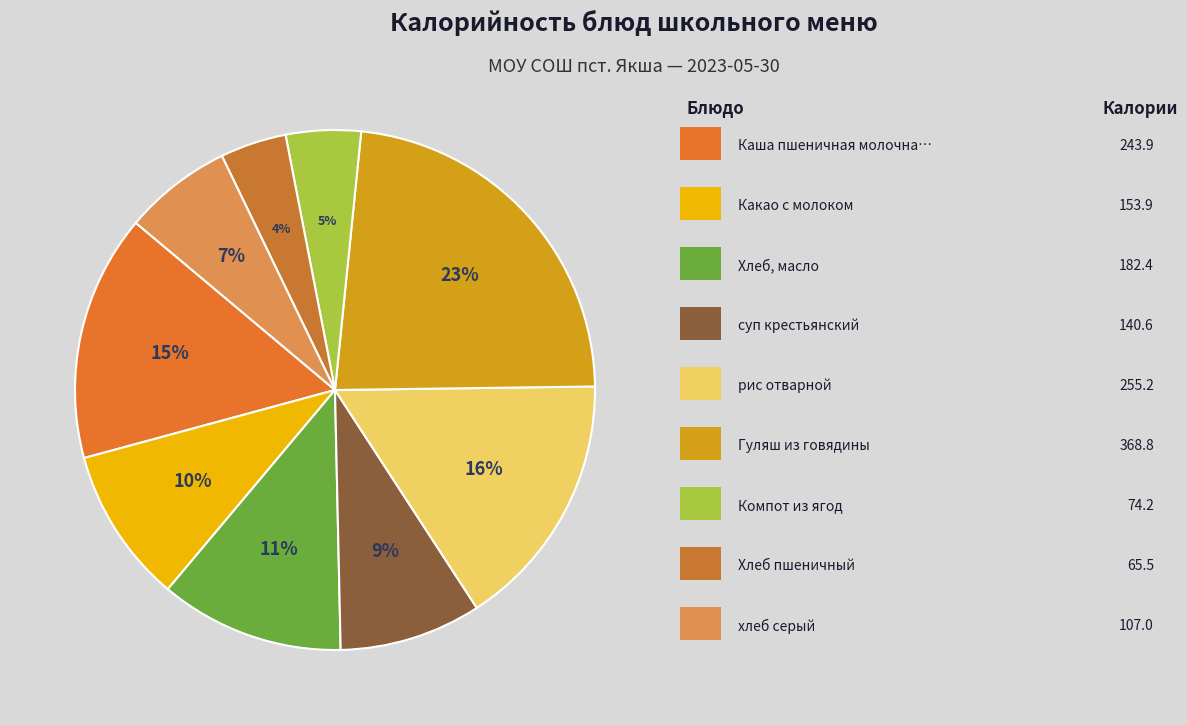

How many segments does this pie chart have?

9